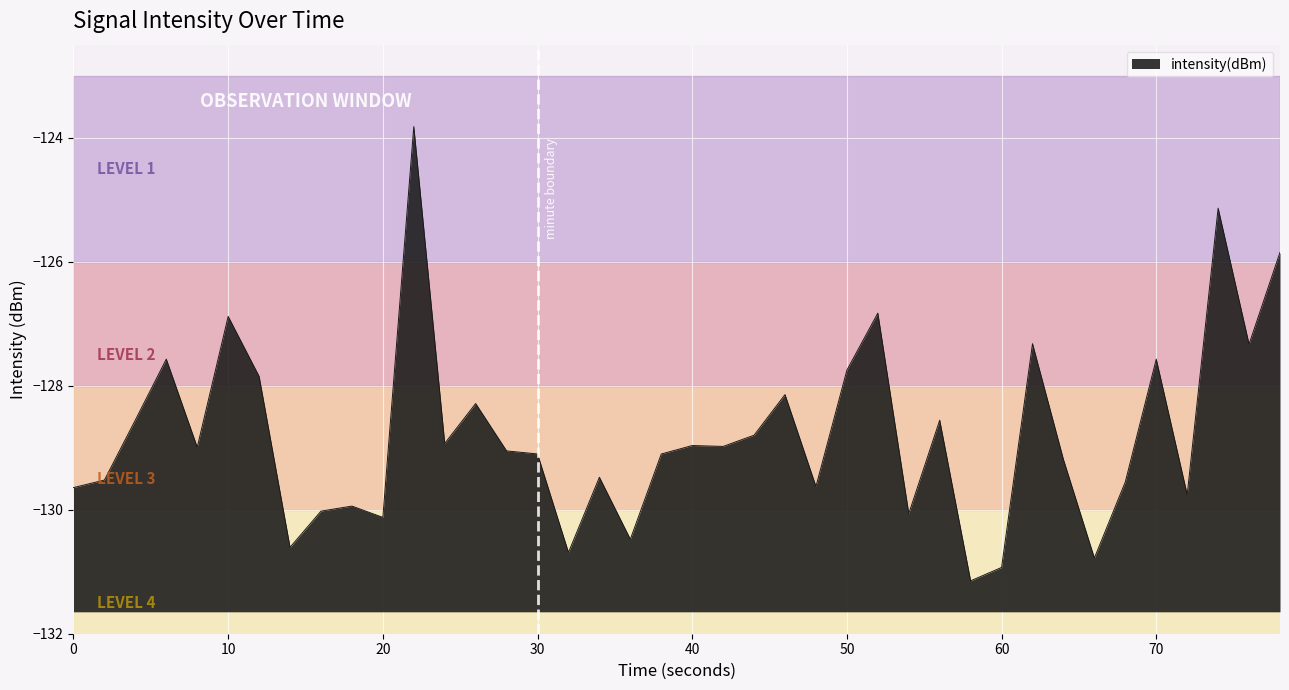

What is the minimum value shown in the chart?

-131.1